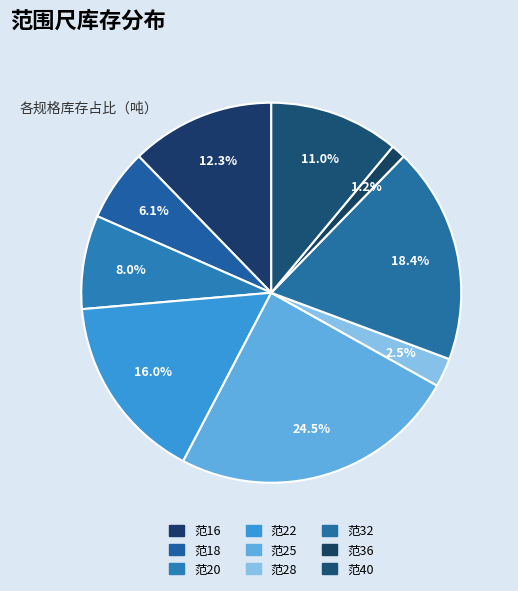

How many segments does this pie chart have?

9